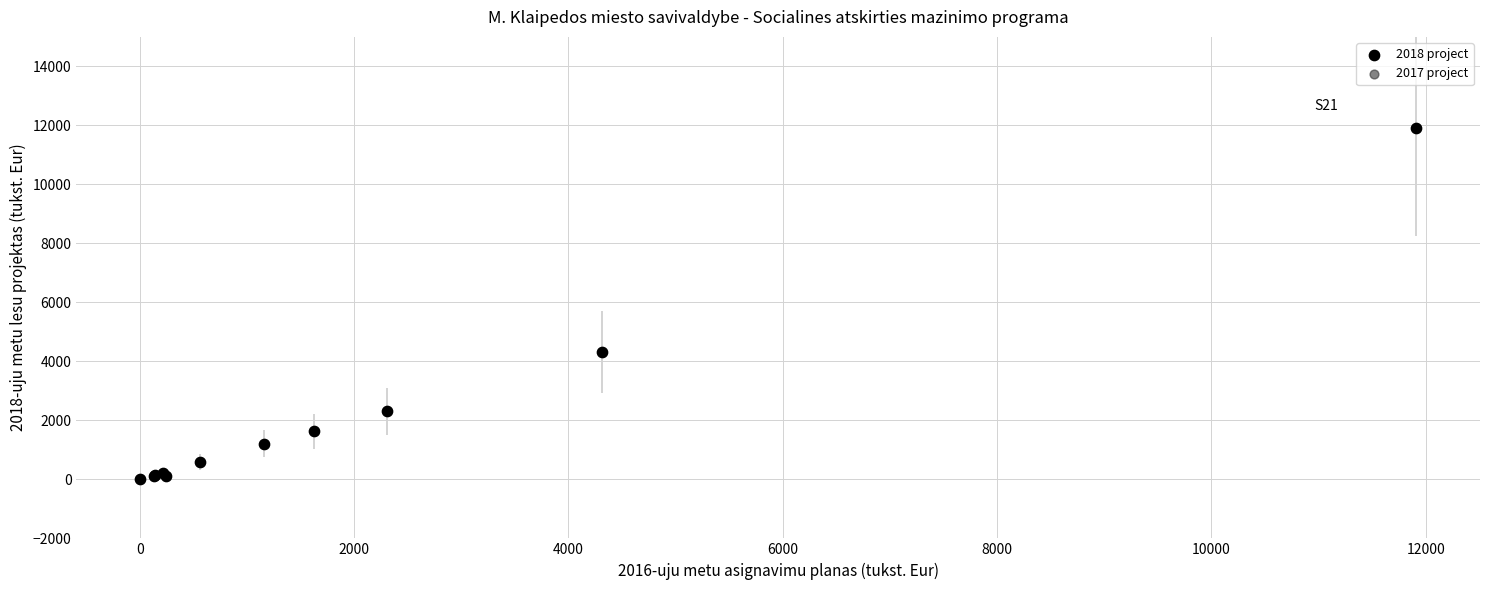

What are all the series names shown in the legend?

2018 project, 2017 project